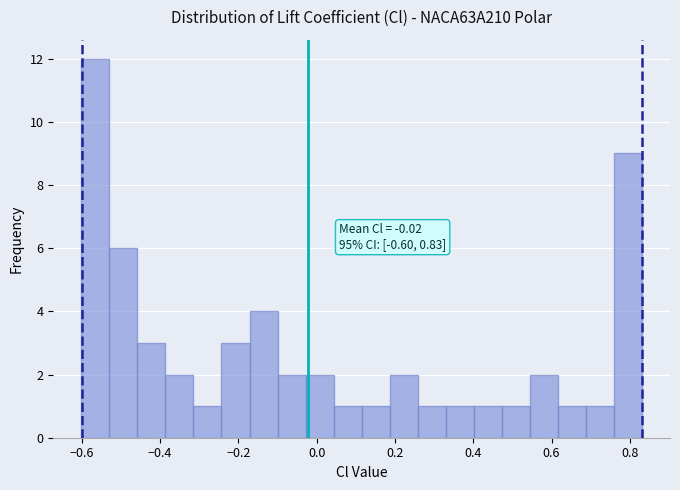

Read against the x-axis, roughly where is the centre of the tallest bar?

-0.56